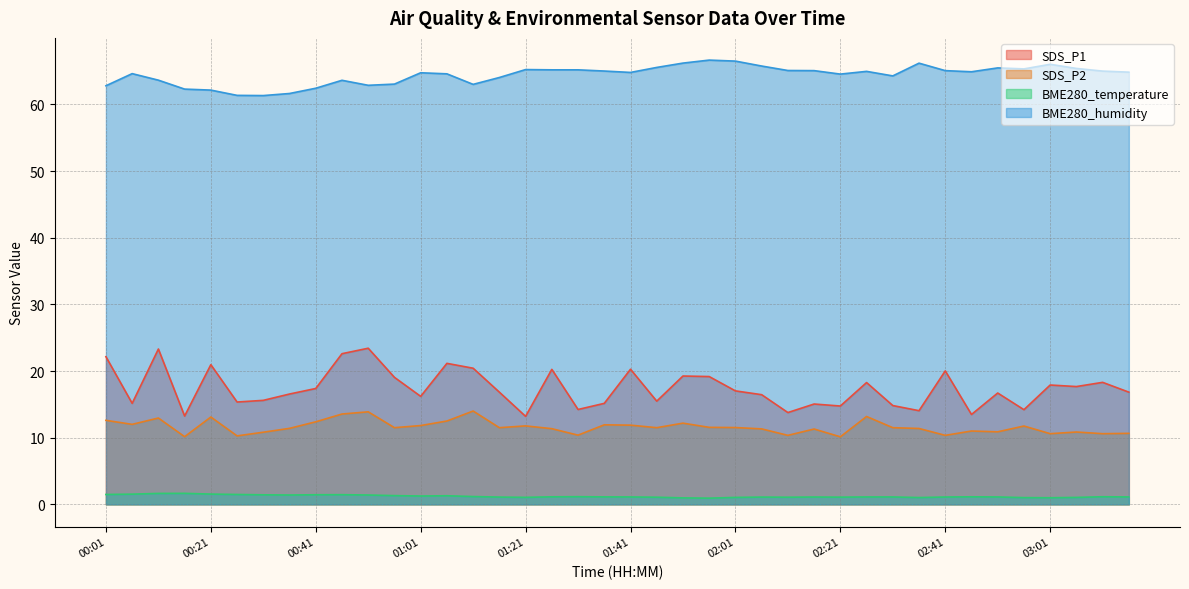

Between 01:06 and 02:36, which series saw the biggest shift?

SDS_P1